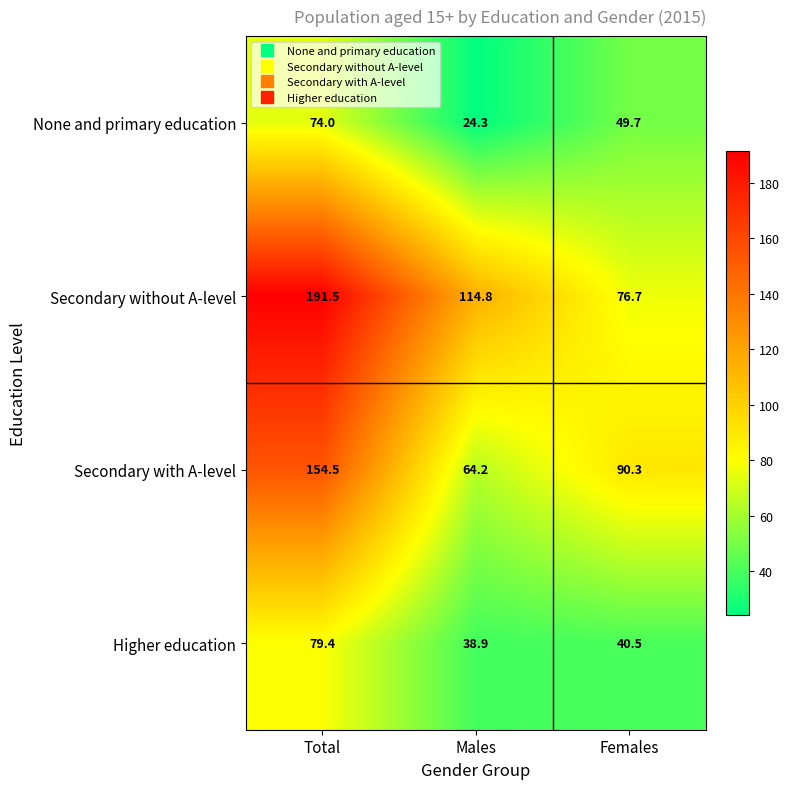

Which label corresponds to the largest value in the chart?

Total